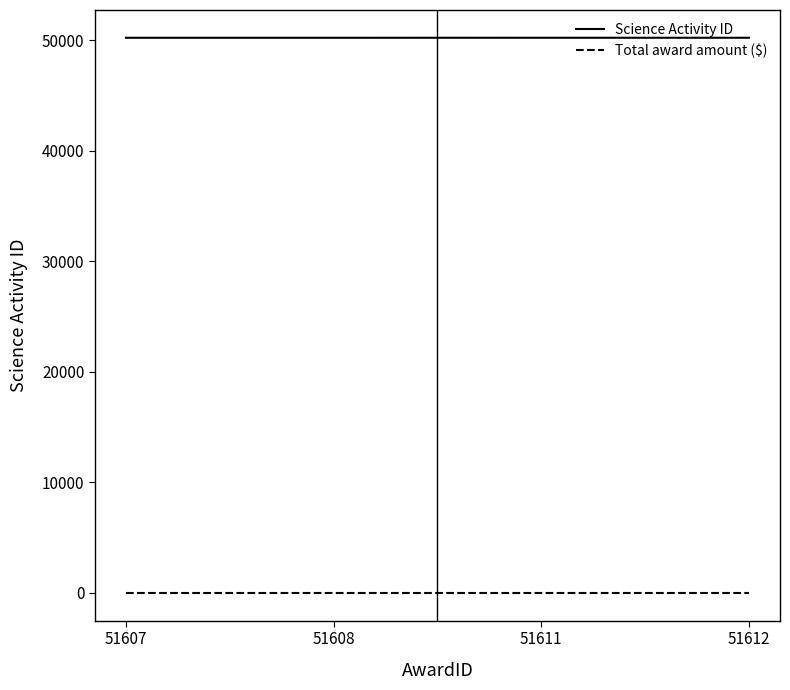

What are all the series names shown in the legend?

Science Activity ID, Total award amount ($)